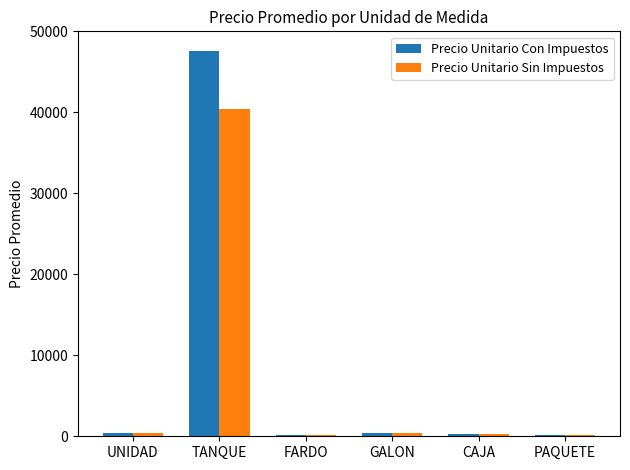

Which category has the highest value across all series?

TANQUE